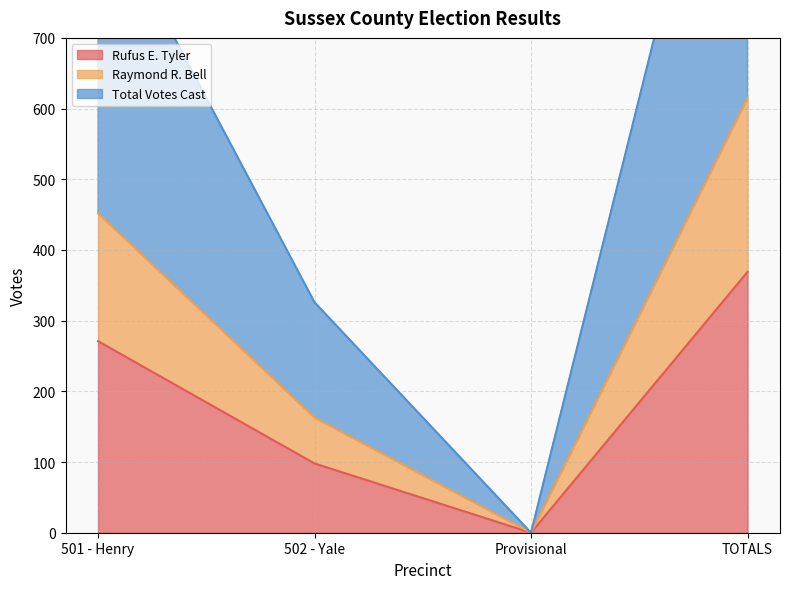

What is the difference between the highest and lowest values at 502 - Yale?

228